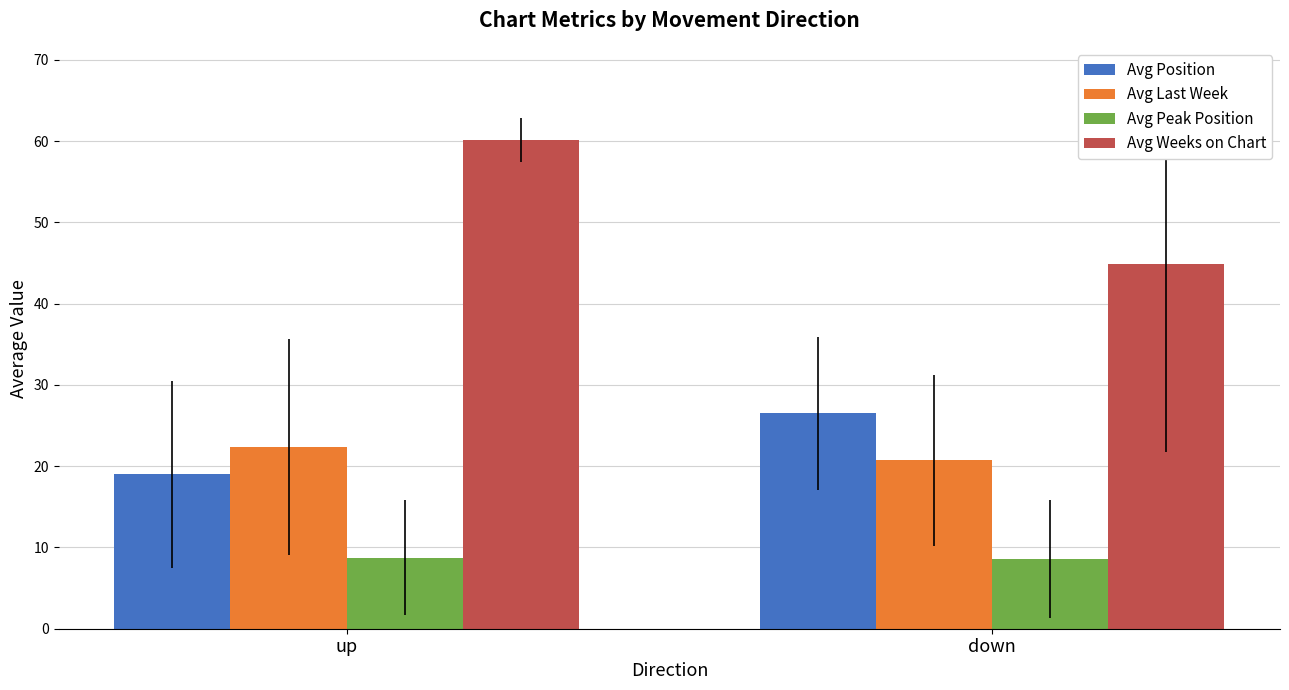

Which series has the largest range (max minus min)?

Avg Weeks on Chart